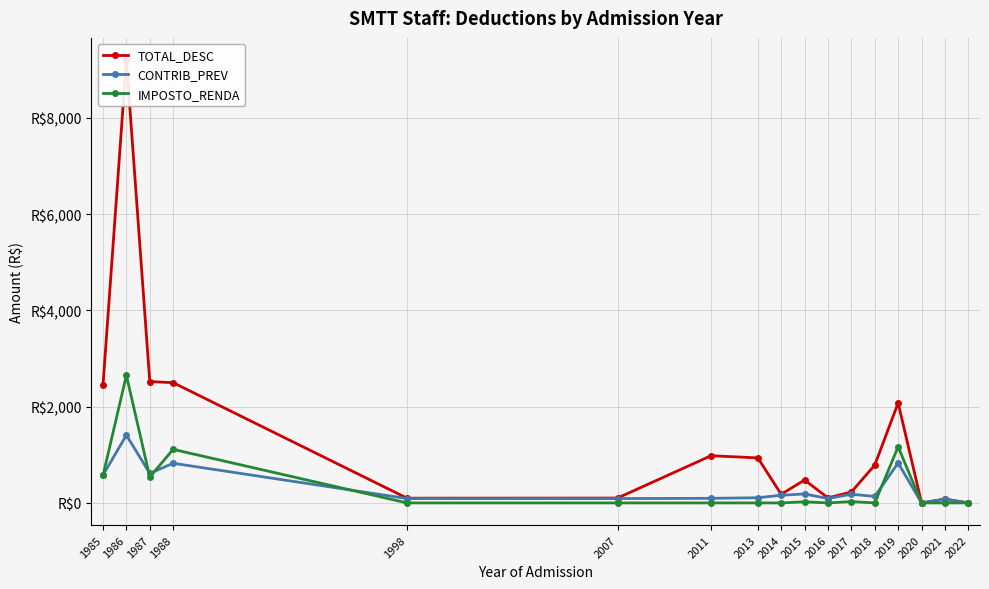

Which series changed the most between 1987 and 2017?

TOTAL_DESC